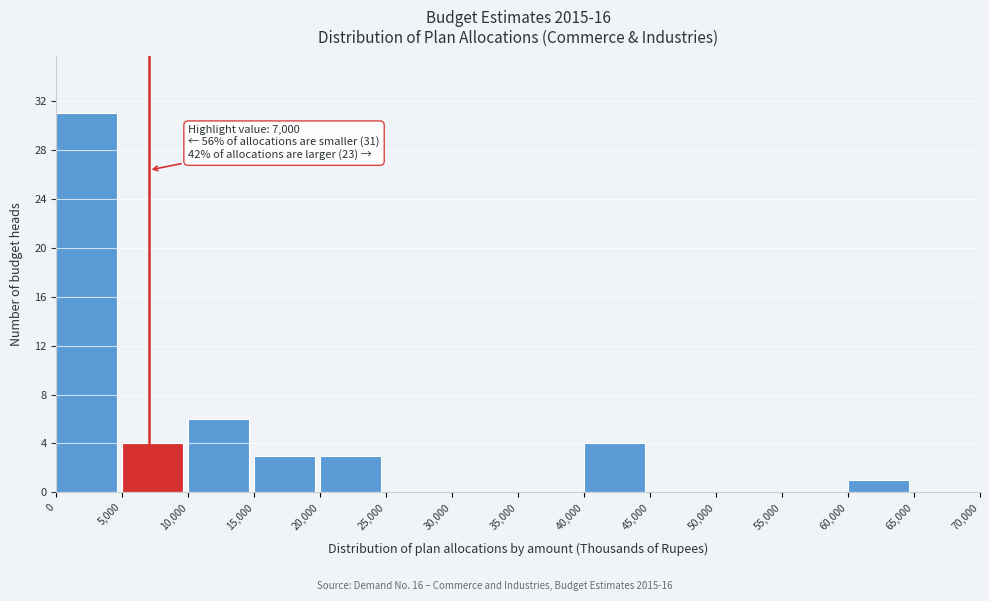

Which range on the x-axis has the tallest bar?

0 to 5,000